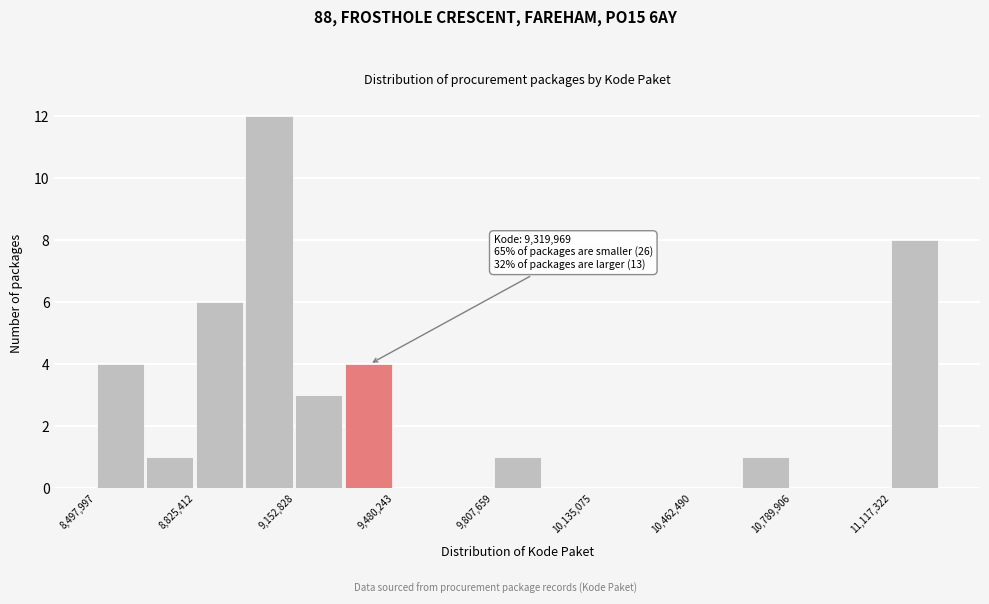

Read against the x-axis, roughly where is the centre of the tallest bar?

9050000